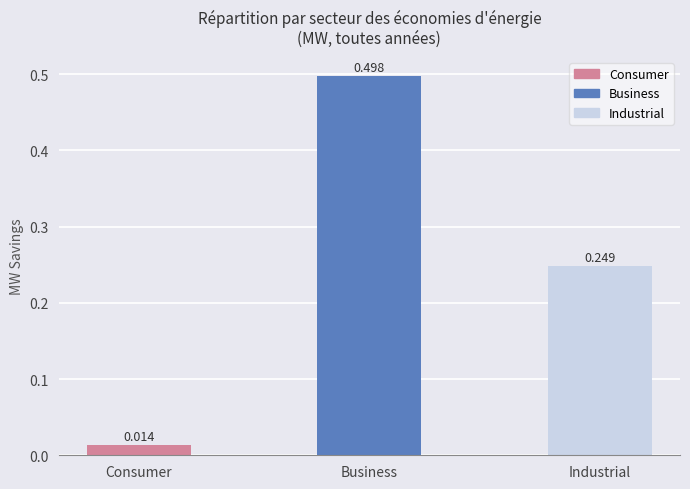

Which label corresponds to the smallest value in the chart?

Consumer